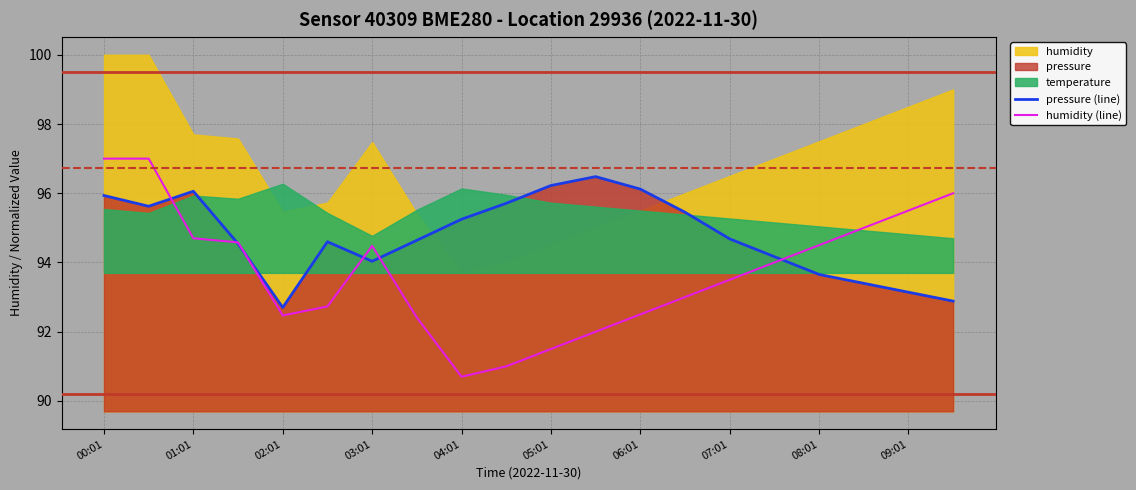

At which label does pressure (line) reach its minimum?

02:01